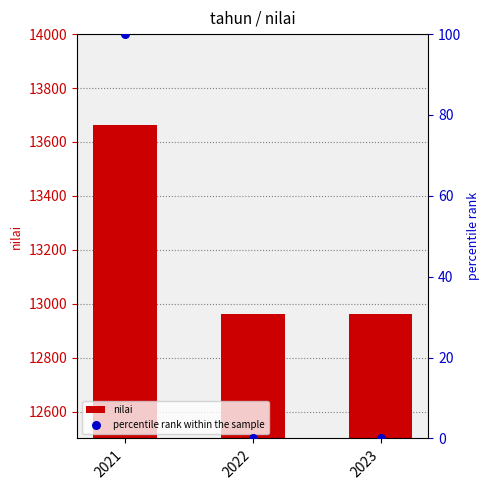

What is the total value across all series at 2021?

13761